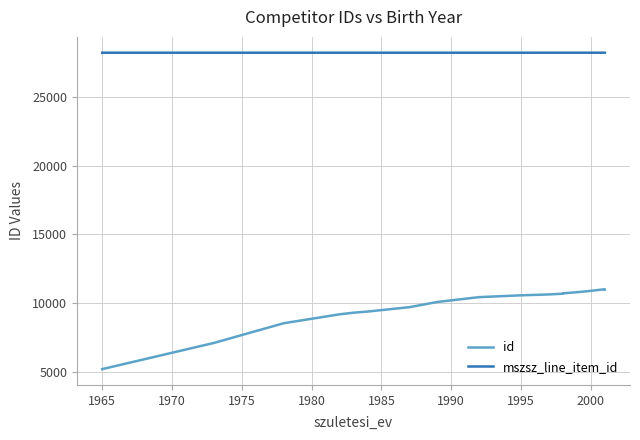

What is the difference between the second highest and second lowest values in the id series?

3912